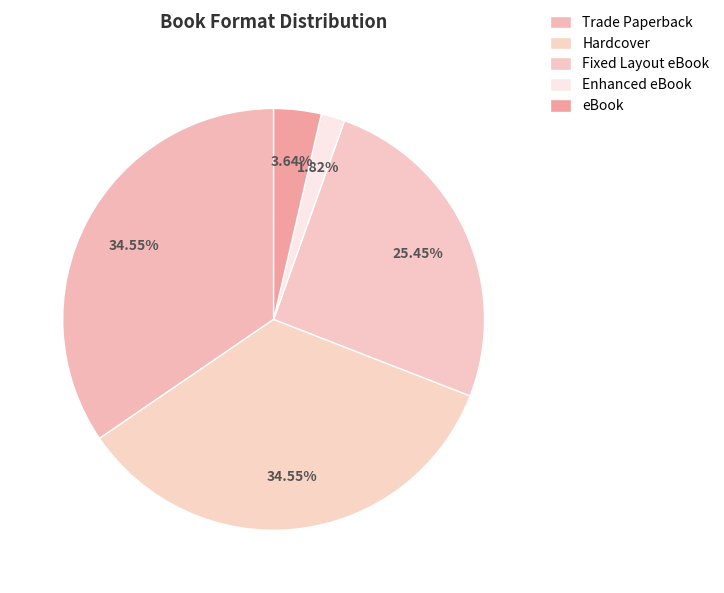

What is the largest slice in the pie chart?

Trade Paperback